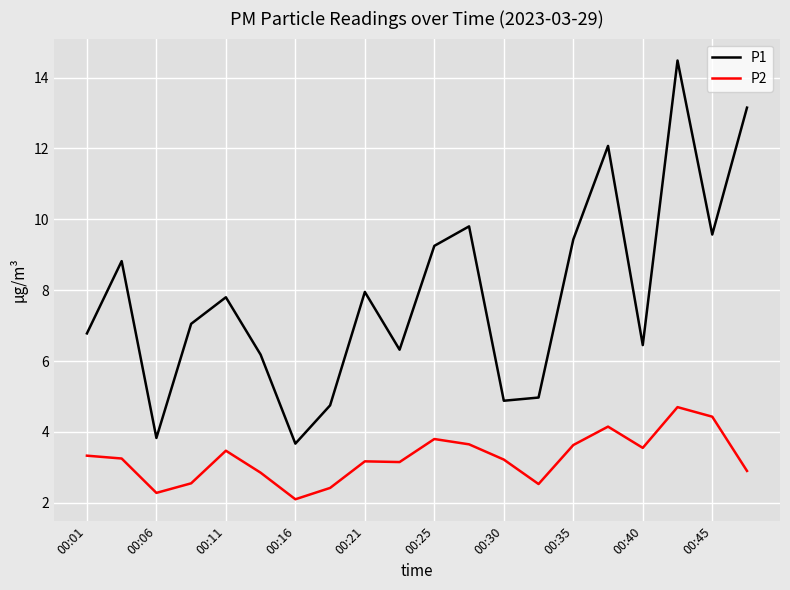

Which series has the largest total across all categories?

P1